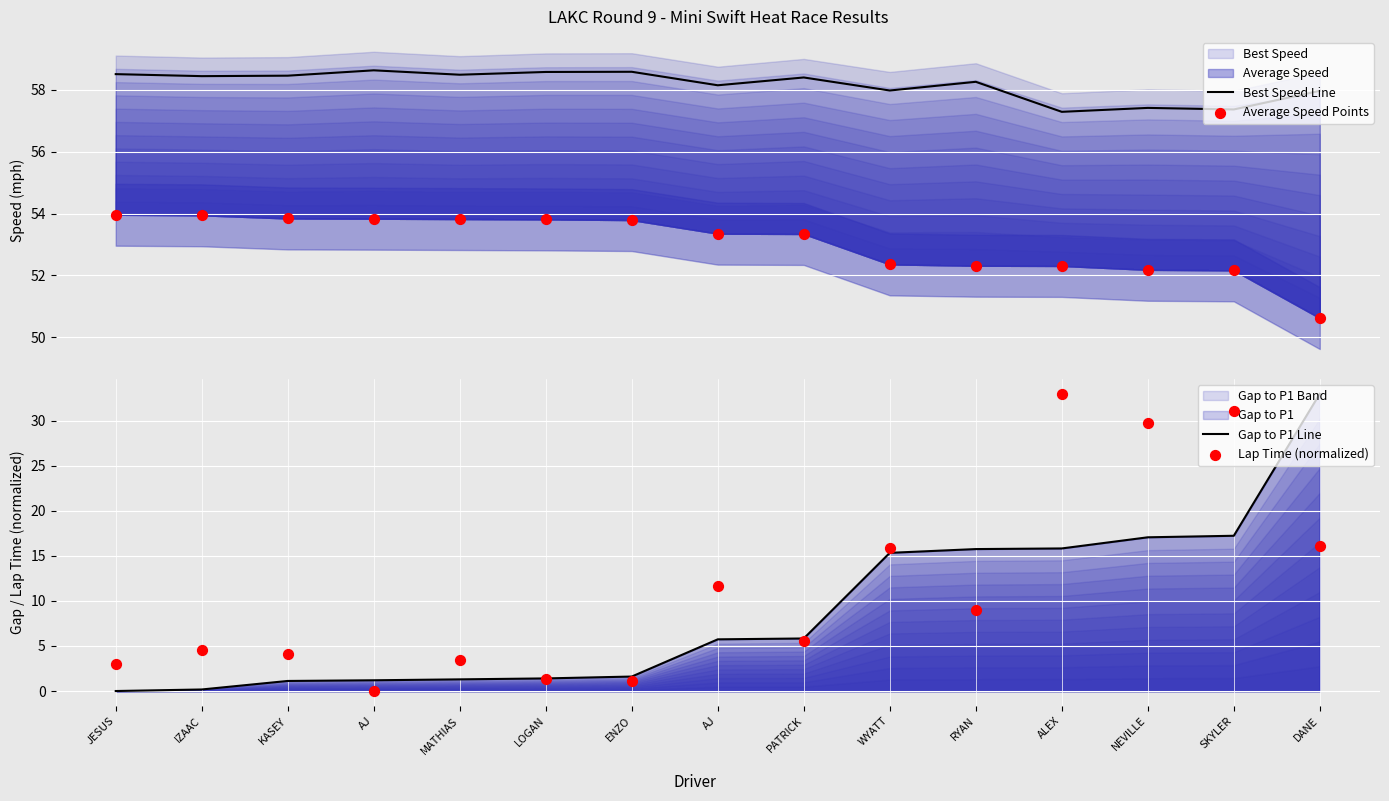

Which series has the largest Y range (max minus min)?

Gap to P1 Line